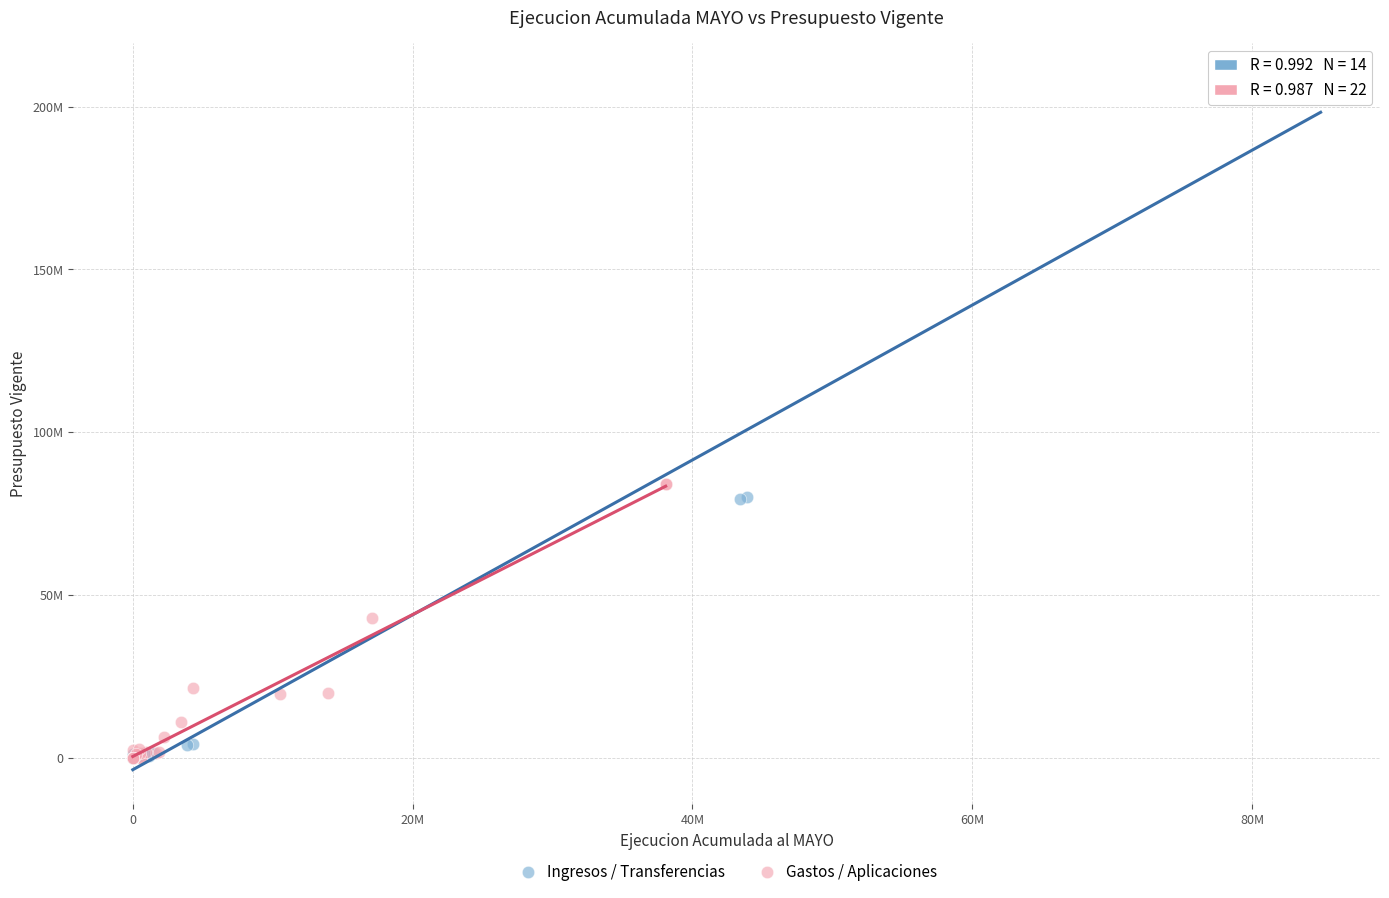

What are all the series names shown in the legend?

Ingresos / Transferencias, Gastos / Aplicaciones